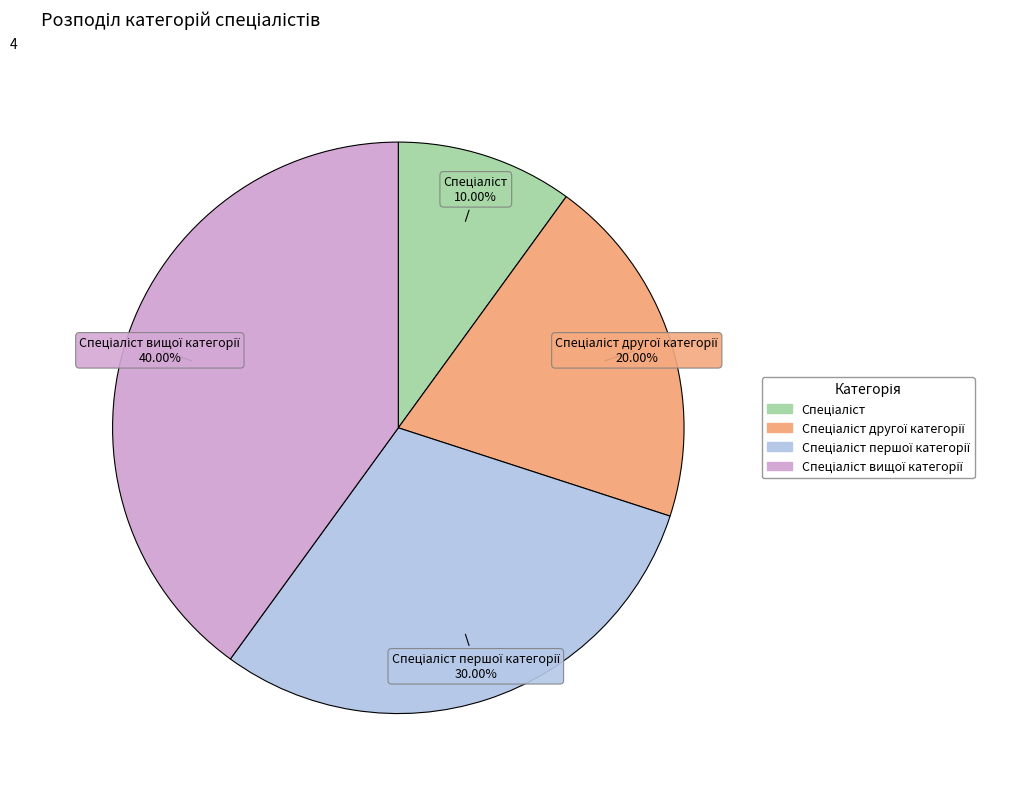

Is there any slice that represents more than half of the pie?

No